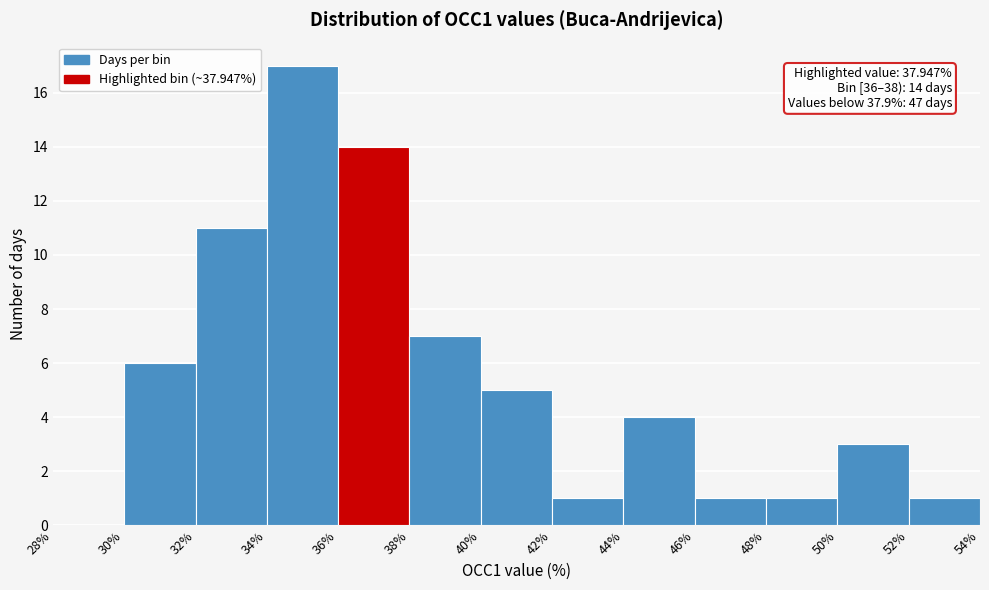

Over which range of the x-axis is the bar tallest?

34% to 36%